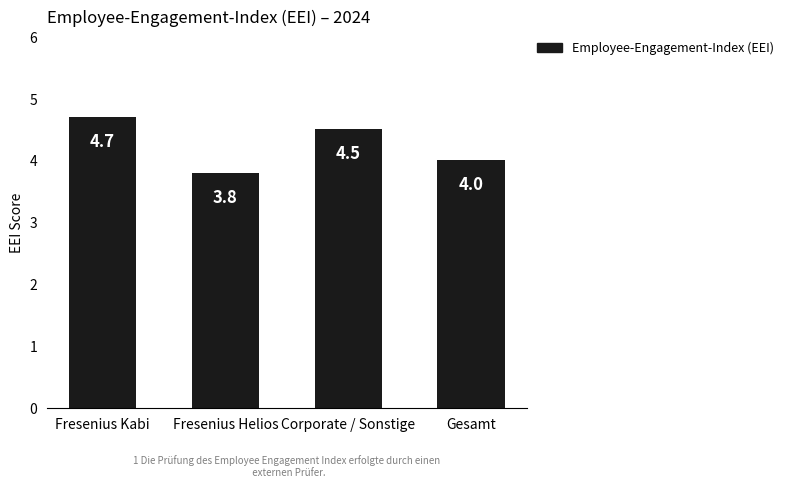

Reading left to right, list all the values displayed in this chart.

Fresenius Kabi=4.7	Fresenius Helios=3.8	Corporate / Sonstige=4.5	Gesamt=4.0